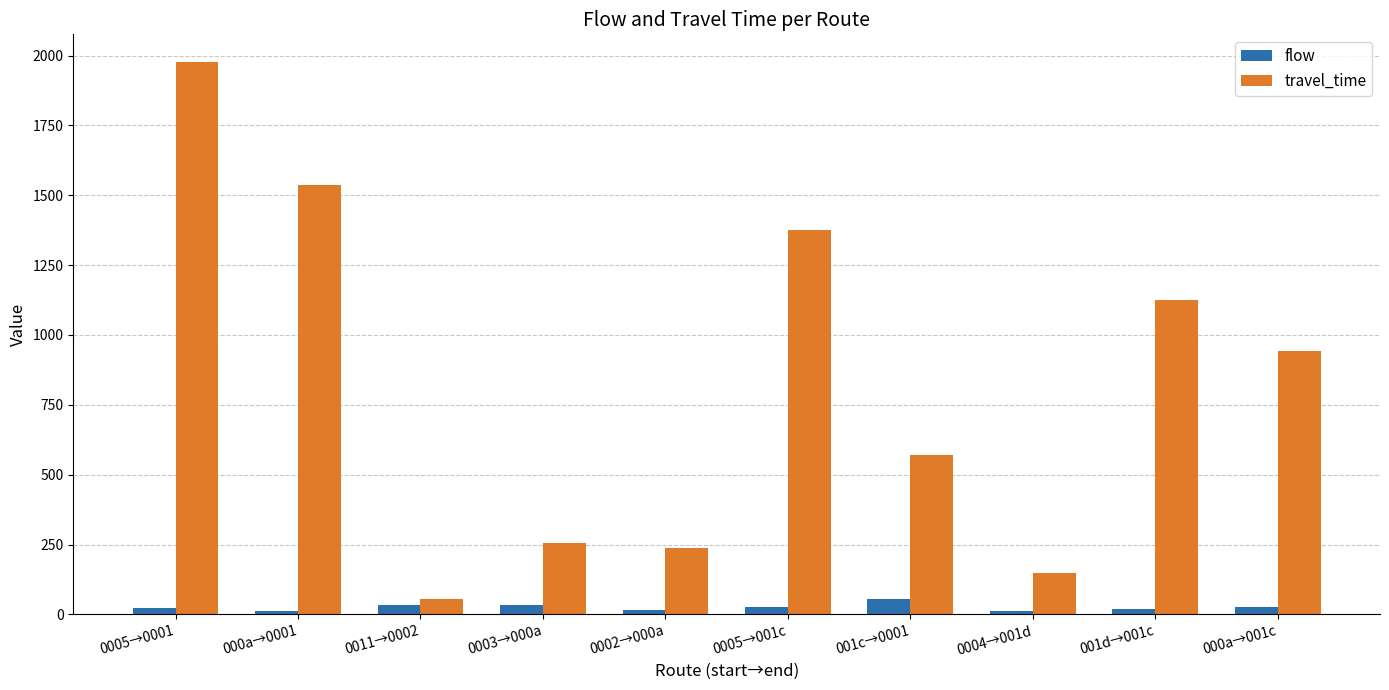

The travel_time series shows 1977 at 0005→0001. True or false?

True